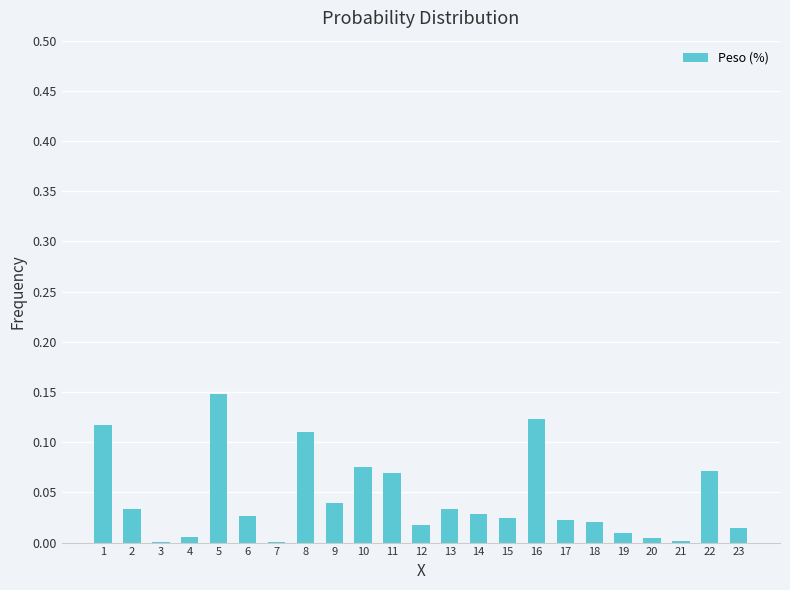

What is the sum of all values?

1.0